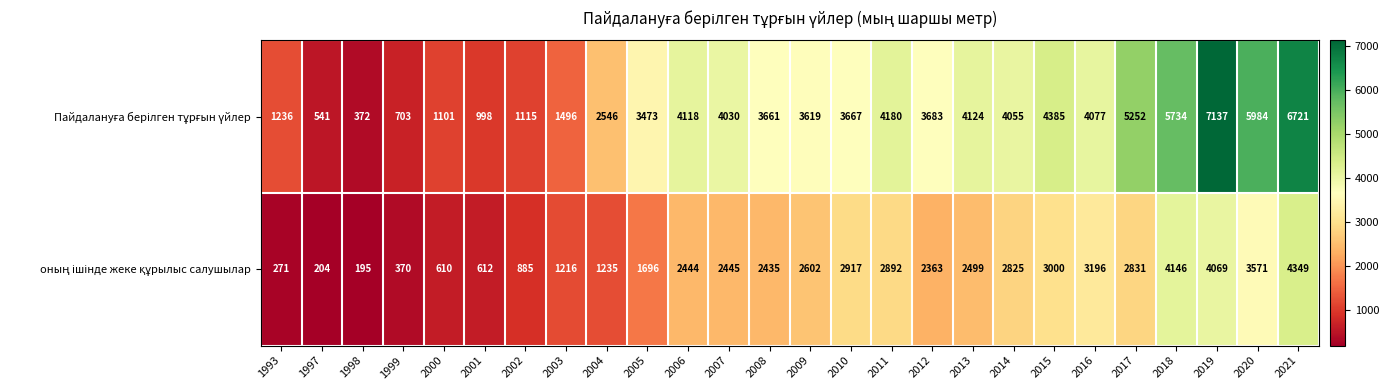

What is the total value across all series at 2011?

7072